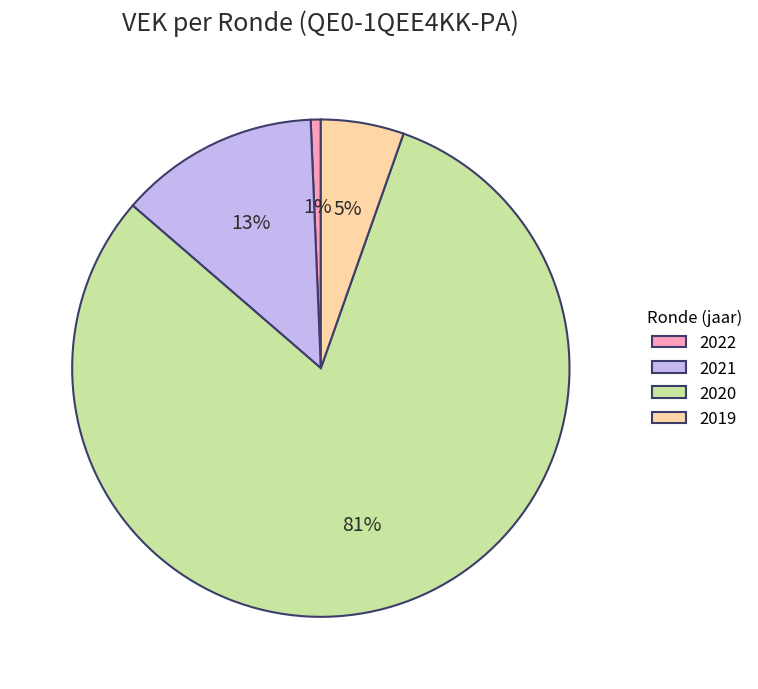

Between 2022 and 2020, which is larger?

2020